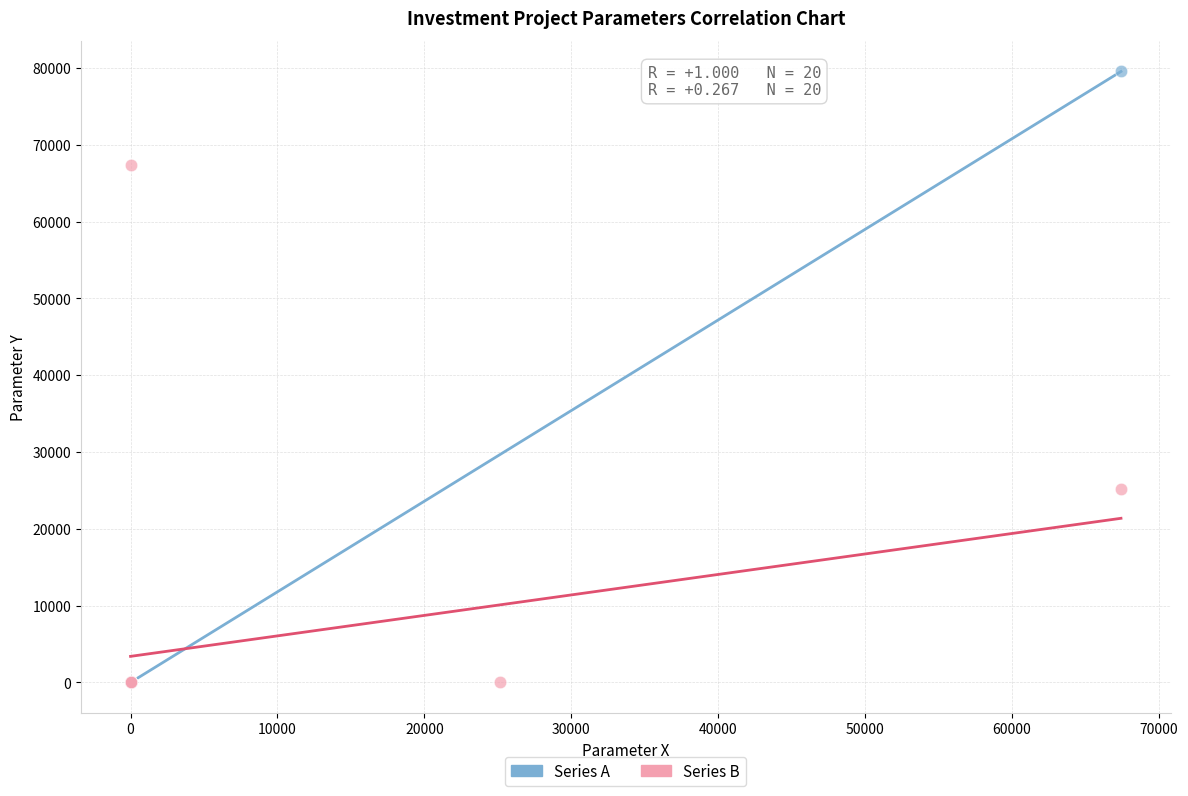

Which series reaches the maximum Y coordinate?

Series A